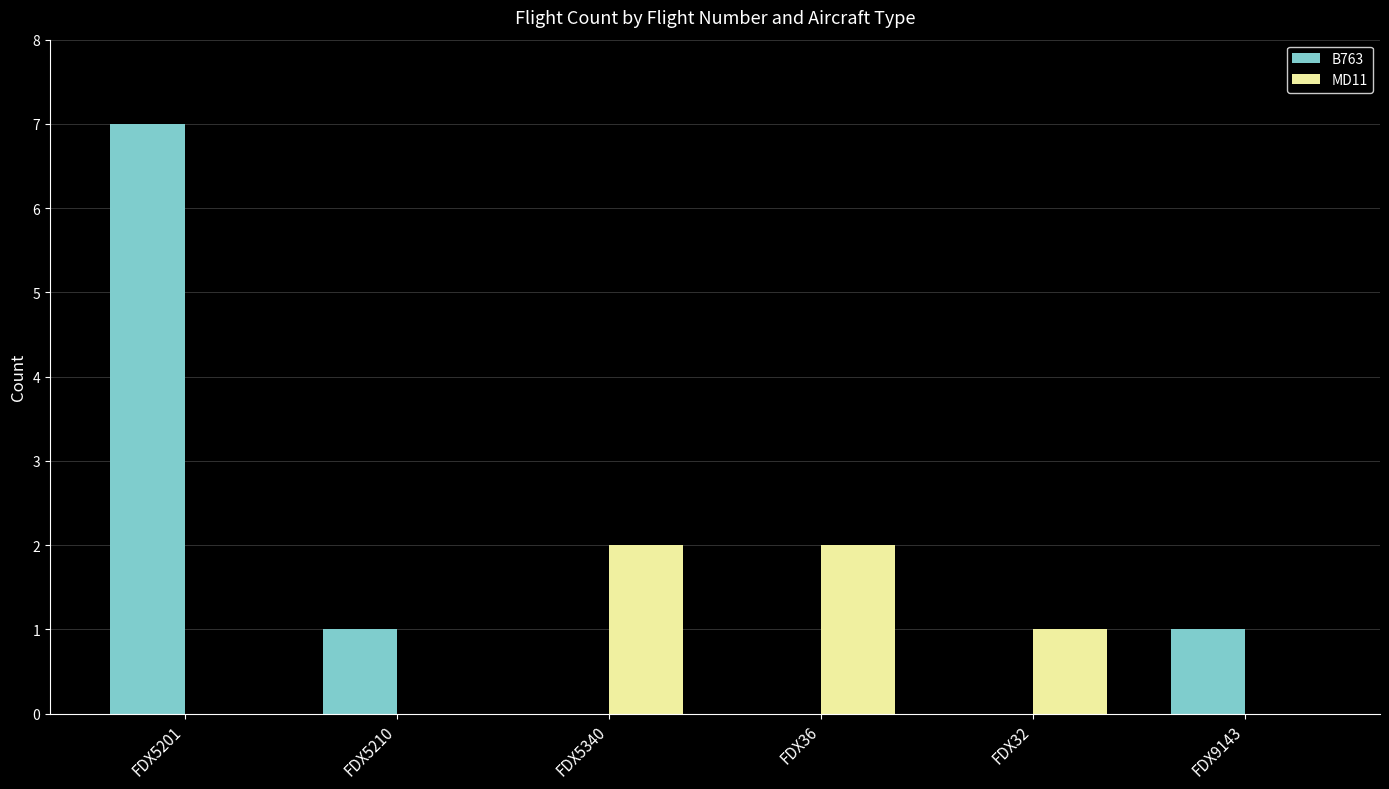

What is the sum of all MD11 values?

5